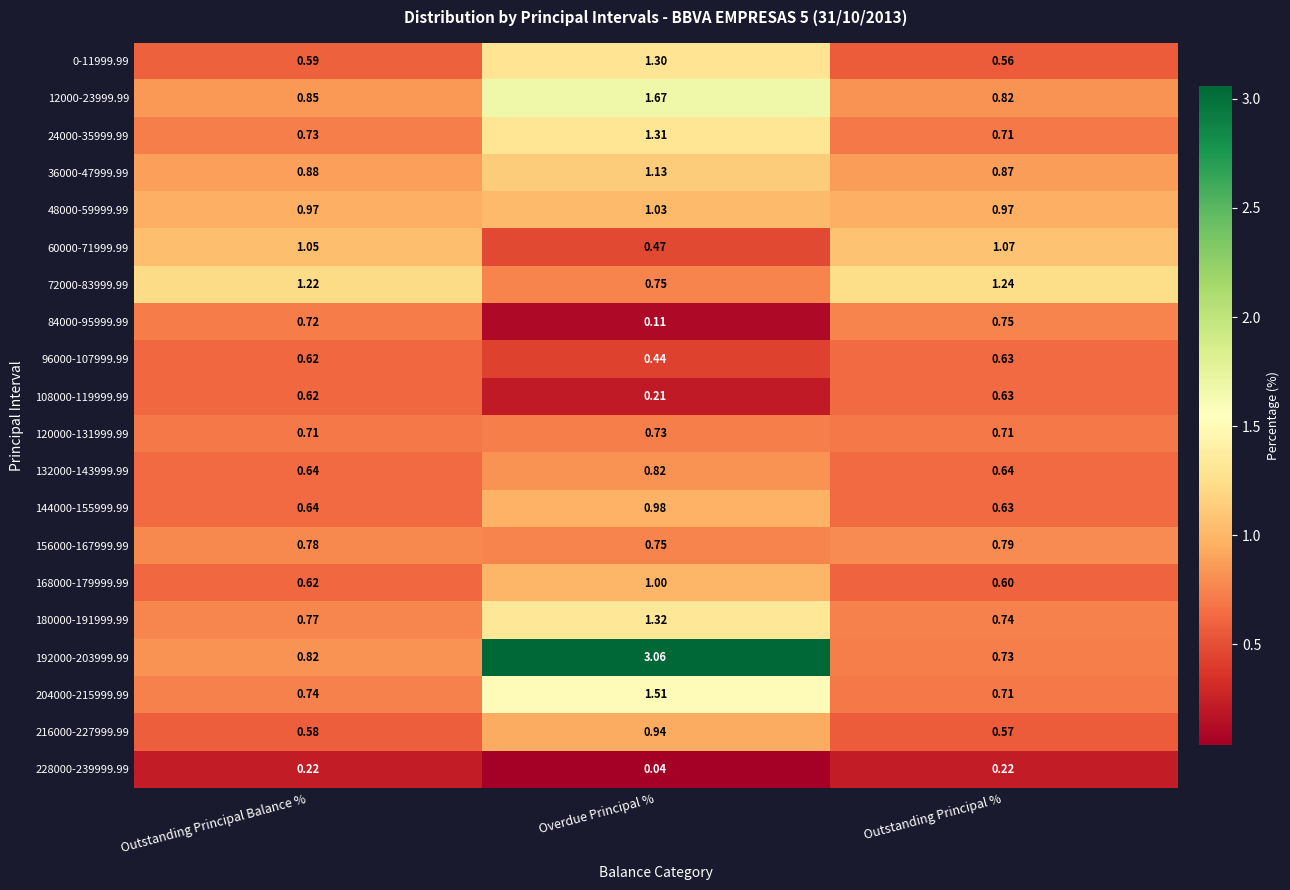

At which label is 192000-203999.99 closest to 1?

Outstanding Principal Balance %